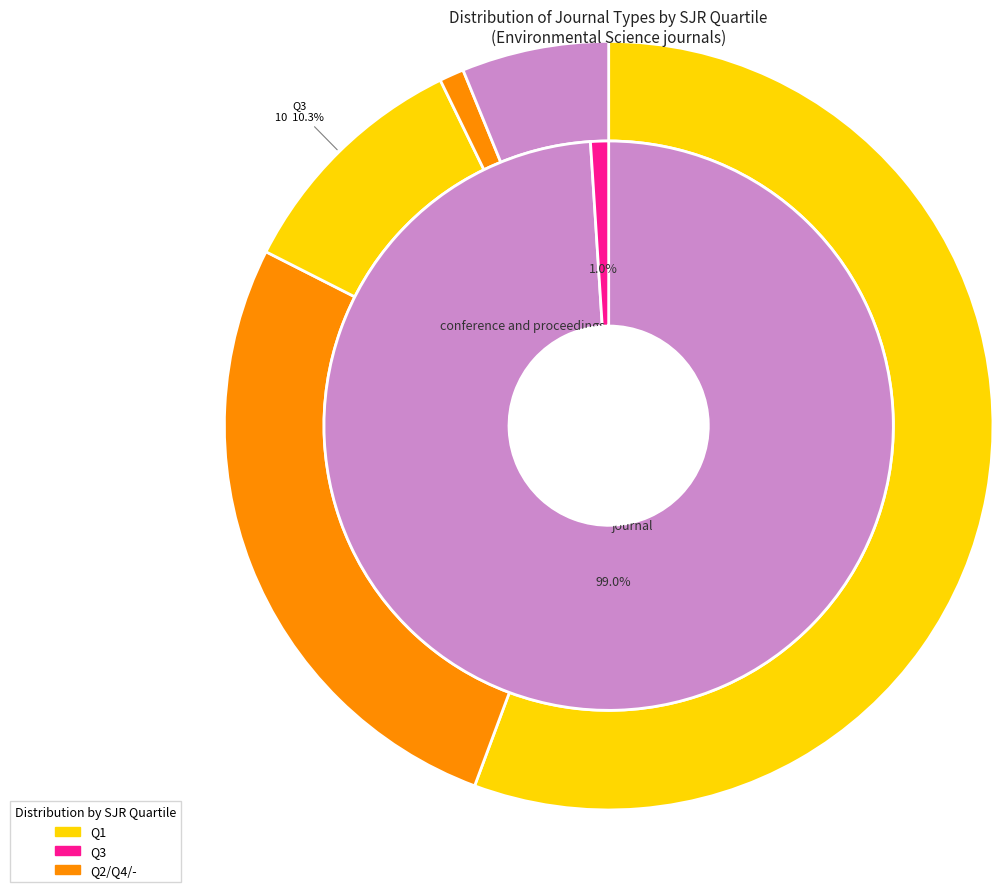

To the nearest percent, what percentage of the pie is conference and proceedings?

1%